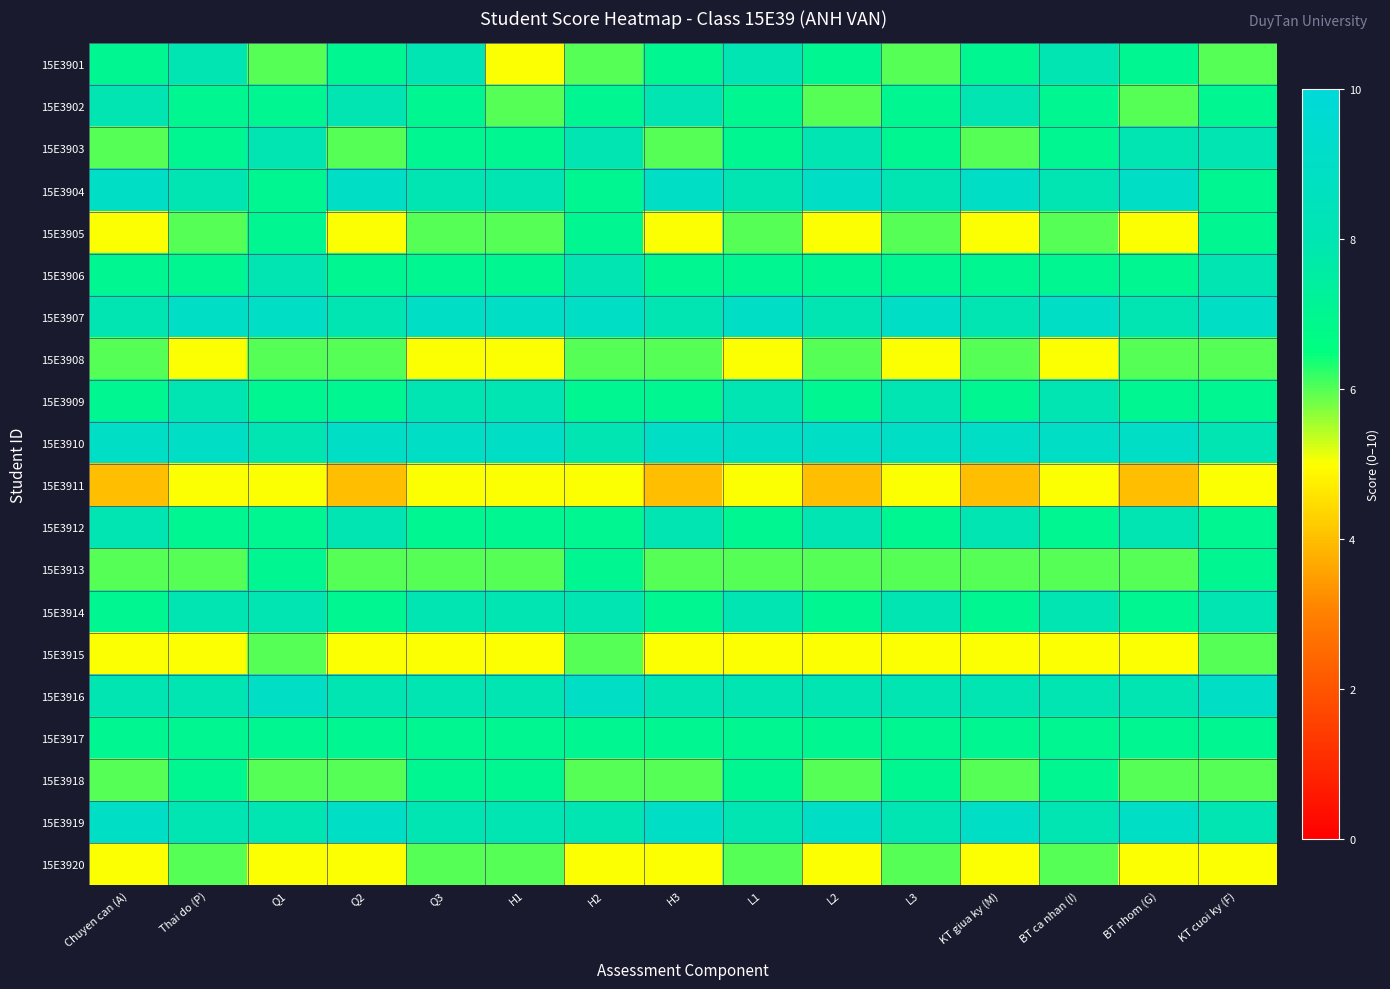

Reading right to left, list all the values displayed in this chart.

15E3901: KT cuoi ky (F)=6	BT nhom (G)=7	BT ca nhan (I)=8	KT giua ky (M)=7	L3=6	L2=7	L1=8	H3=7	H2=6	H1=5	Q3=8	Q2=7	Q1=6	Thai do (P)=8	Chuyen can (A)=7
15E3902: KT cuoi ky (F)=7	BT nhom (G)=6	BT ca nhan (I)=7	KT giua ky (M)=8	L3=7	L2=6	L1=7	H3=8	H2=7	H1=6	Q3=7	Q2=8	Q1=7	Thai do (P)=7	Chuyen can (A)=8
15E3903: KT cuoi ky (F)=8	BT nhom (G)=8	BT ca nhan (I)=7	KT giua ky (M)=6	L3=7	L2=8	L1=7	H3=6	H2=8	H1=7	Q3=7	Q2=6	Q1=8	Thai do (P)=7	Chuyen can (A)=6
15E3904: KT cuoi ky (F)=7	BT nhom (G)=9	BT ca nhan (I)=8	KT giua ky (M)=9	L3=8	L2=9	L1=8	H3=9	H2=7	H1=8	Q3=8	Q2=9	Q1=7	Thai do (P)=8	Chuyen can (A)=9
15E3905: KT cuoi ky (F)=7	BT nhom (G)=5	BT ca nhan (I)=6	KT giua ky (M)=5	L3=6	L2=5	L1=6	H3=5	H2=7	H1=6	Q3=6	Q2=5	Q1=7	Thai do (P)=6	Chuyen can (A)=5
15E3906: KT cuoi ky (F)=8	BT nhom (G)=7	BT ca nhan (I)=7	KT giua ky (M)=7	L3=7	L2=7	L1=7	H3=7	H2=8	H1=7	Q3=7	Q2=7	Q1=8	Thai do (P)=7	Chuyen can (A)=7
15E3907: KT cuoi ky (F)=9	BT nhom (G)=8	BT ca nhan (I)=9	KT giua ky (M)=8	L3=9	L2=8	L1=9	H3=8	H2=9	H1=9	Q3=9	Q2=8	Q1=9	Thai do (P)=9	Chuyen can (A)=8
15E3908: KT cuoi ky (F)=6	BT nhom (G)=6	BT ca nhan (I)=5	KT giua ky (M)=6	L3=5	L2=6	L1=5	H3=6	H2=6	H1=5	Q3=5	Q2=6	Q1=6	Thai do (P)=5	Chuyen can (A)=6
15E3909: KT cuoi ky (F)=7	BT nhom (G)=7	BT ca nhan (I)=8	KT giua ky (M)=7	L3=8	L2=7	L1=8	H3=7	H2=7	H1=8	Q3=8	Q2=7	Q1=7	Thai do (P)=8	Chuyen can (A)=7
15E3910: KT cuoi ky (F)=8	BT nhom (G)=9	BT ca nhan (I)=9	KT giua ky (M)=9	L3=9	L2=9	L1=9	H3=9	H2=8	H1=9	Q3=9	Q2=9	Q1=8	Thai do (P)=9	Chuyen can (A)=9
15E3911: KT cuoi ky (F)=5	BT nhom (G)=4	BT ca nhan (I)=5	KT giua ky (M)=4	L3=5	L2=4	L1=5	H3=4	H2=5	H1=5	Q3=5	Q2=4	Q1=5	Thai do (P)=5	Chuyen can (A)=4
15E3912: KT cuoi ky (F)=7	BT nhom (G)=8	BT ca nhan (I)=7	KT giua ky (M)=8	L3=7	L2=8	L1=7	H3=8	H2=7	H1=7	Q3=7	Q2=8	Q1=7	Thai do (P)=7	Chuyen can (A)=8
15E3913: KT cuoi ky (F)=7	BT nhom (G)=6	BT ca nhan (I)=6	KT giua ky (M)=6	L3=6	L2=6	L1=6	H3=6	H2=7	H1=6	Q3=6	Q2=6	Q1=7	Thai do (P)=6	Chuyen can (A)=6
15E3914: KT cuoi ky (F)=8	BT nhom (G)=7	BT ca nhan (I)=8	KT giua ky (M)=7	L3=8	L2=7	L1=8	H3=7	H2=8	H1=8	Q3=8	Q2=7	Q1=8	Thai do (P)=8	Chuyen can (A)=7
15E3915: KT cuoi ky (F)=6	BT nhom (G)=5	BT ca nhan (I)=5	KT giua ky (M)=5	L3=5	L2=5	L1=5	H3=5	H2=6	H1=5	Q3=5	Q2=5	Q1=6	Thai do (P)=5	Chuyen can (A)=5
15E3916: KT cuoi ky (F)=9	BT nhom (G)=8	BT ca nhan (I)=8	KT giua ky (M)=8	L3=8	L2=8	L1=8	H3=8	H2=9	H1=8	Q3=8	Q2=8	Q1=9	Thai do (P)=8	Chuyen can (A)=8
15E3917: KT cuoi ky (F)=7	BT nhom (G)=7	BT ca nhan (I)=7	KT giua ky (M)=7	L3=7	L2=7	L1=7	H3=7	H2=7	H1=7	Q3=7	Q2=7	Q1=7	Thai do (P)=7	Chuyen can (A)=7
15E3918: KT cuoi ky (F)=6	BT nhom (G)=6	BT ca nhan (I)=7	KT giua ky (M)=6	L3=7	L2=6	L1=7	H3=6	H2=6	H1=7	Q3=7	Q2=6	Q1=6	Thai do (P)=7	Chuyen can (A)=6
15E3919: KT cuoi ky (F)=8	BT nhom (G)=9	BT ca nhan (I)=8	KT giua ky (M)=9	L3=8	L2=9	L1=8	H3=9	H2=8	H1=8	Q3=8	Q2=9	Q1=8	Thai do (P)=8	Chuyen can (A)=9
15E3920: KT cuoi ky (F)=5	BT nhom (G)=5	BT ca nhan (I)=6	KT giua ky (M)=5	L3=6	L2=5	L1=6	H3=5	H2=5	H1=6	Q3=6	Q2=5	Q1=5	Thai do (P)=6	Chuyen can (A)=5